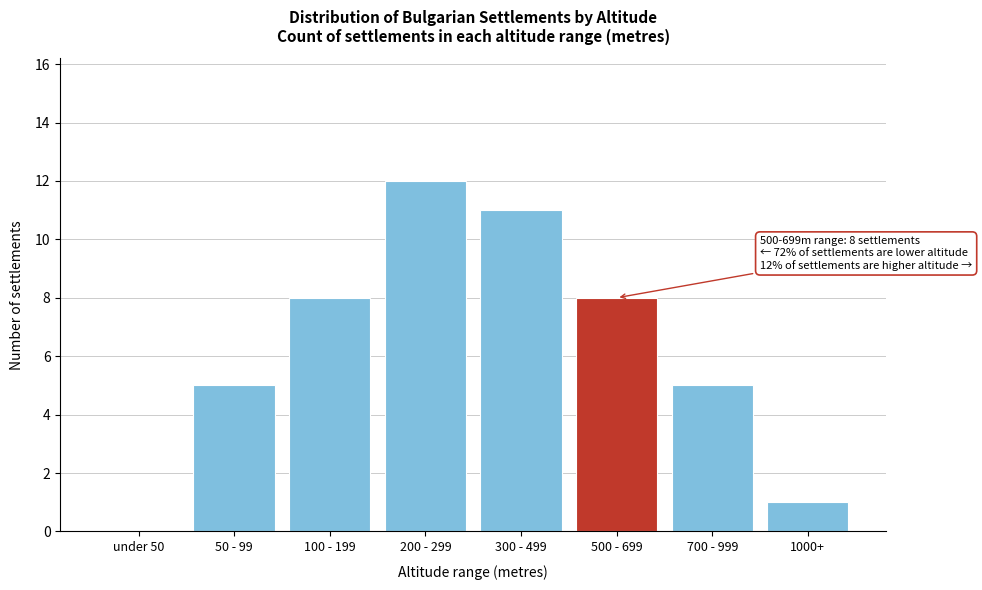

Reading right to left, transcribe all the data shown in this chart.

1000+=1	700 - 999=5	500 - 699=8	300 - 499=11	200 - 299=12	100 - 199=8	50 - 99=5	under 50=0